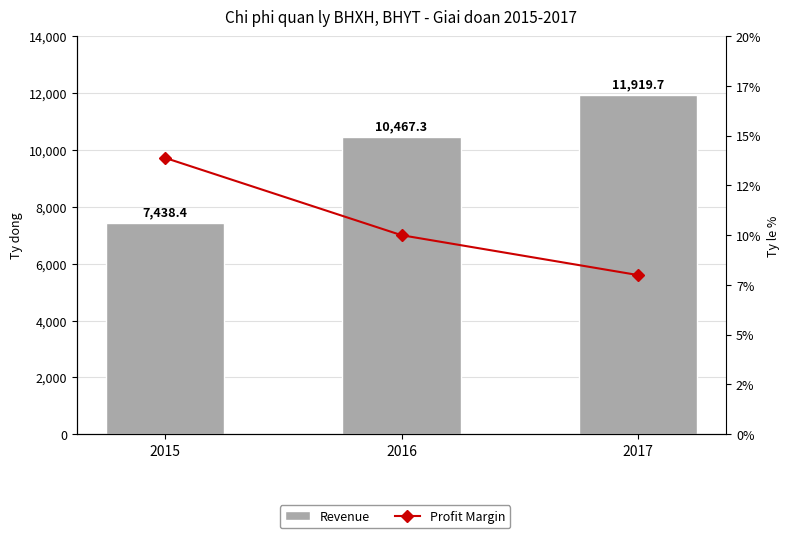

What is the value of the Revenue bar at the 2nd from the left?

10467.3